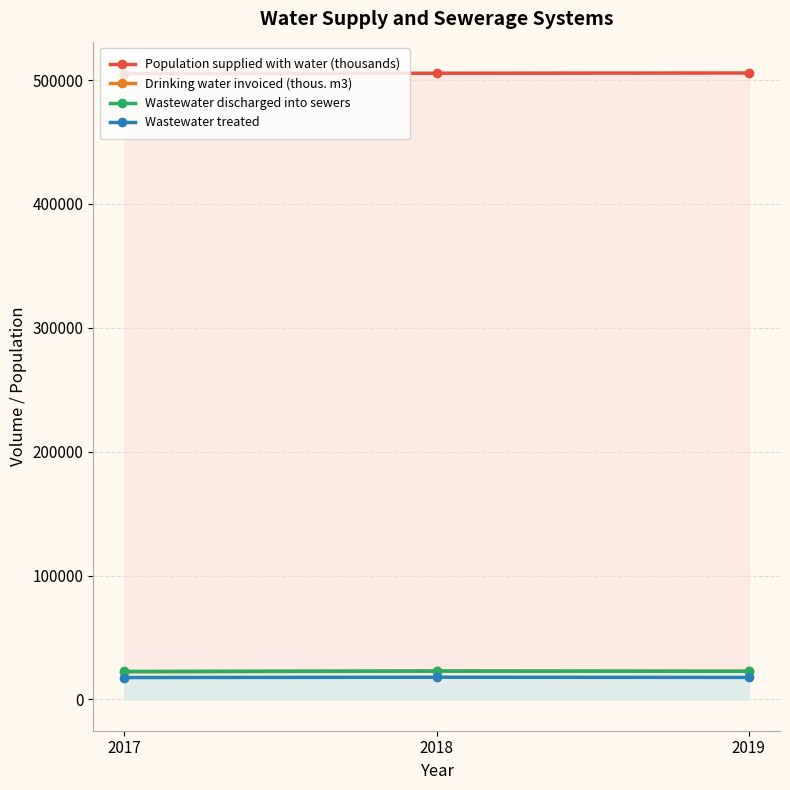

How many Wastewater treated values are between 17638 and 17914?

3